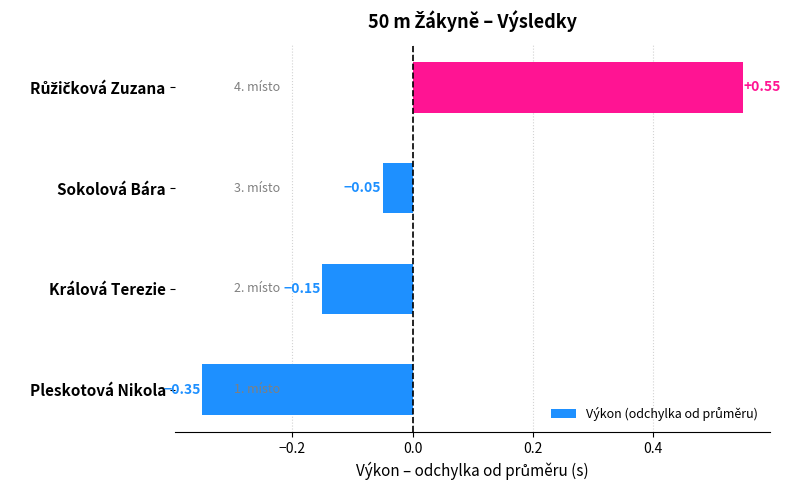

Does the chart contain any negative values?

Yes